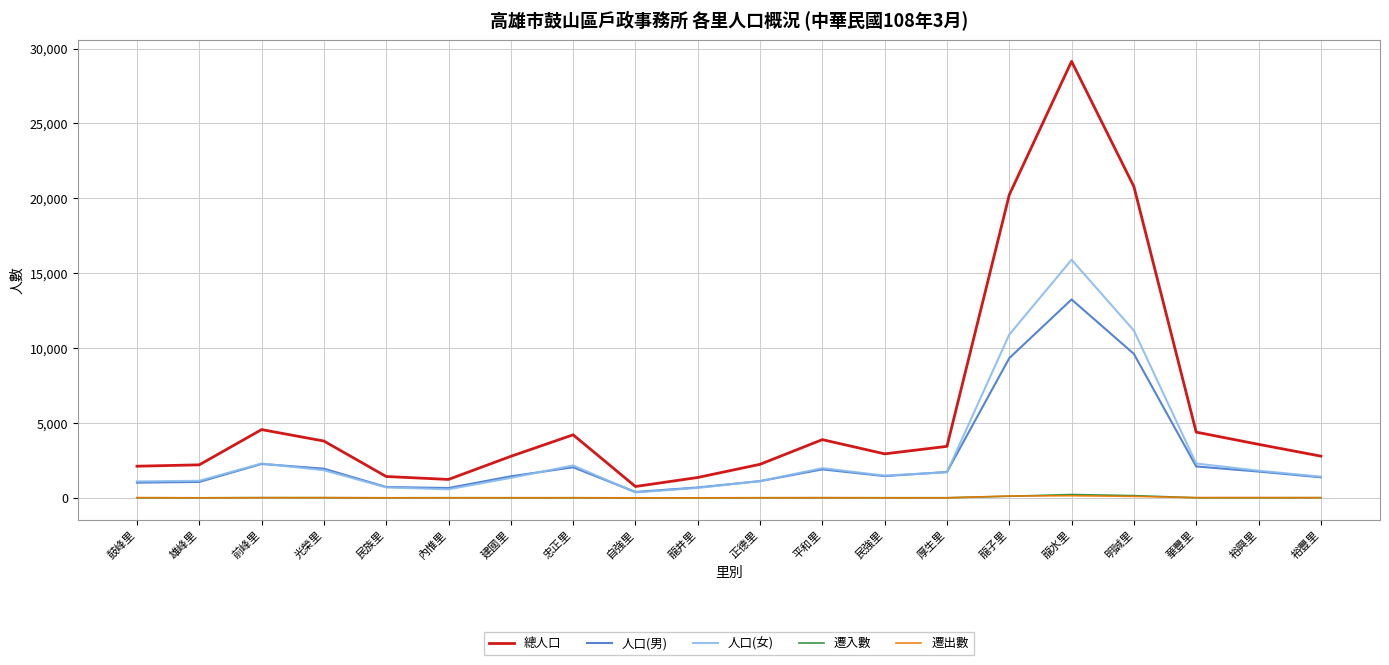

What position from the left is 龍井里?

10